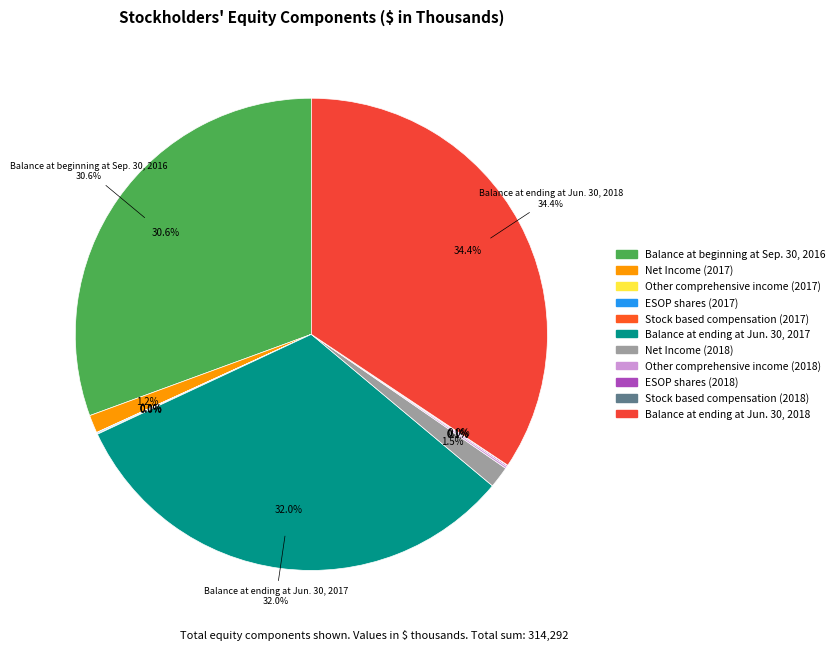

To the nearest percent, what is the combined percentage of Balance at ending at Jun. 30, 2017 and Balance at ending at Jun. 30, 2018?

66%